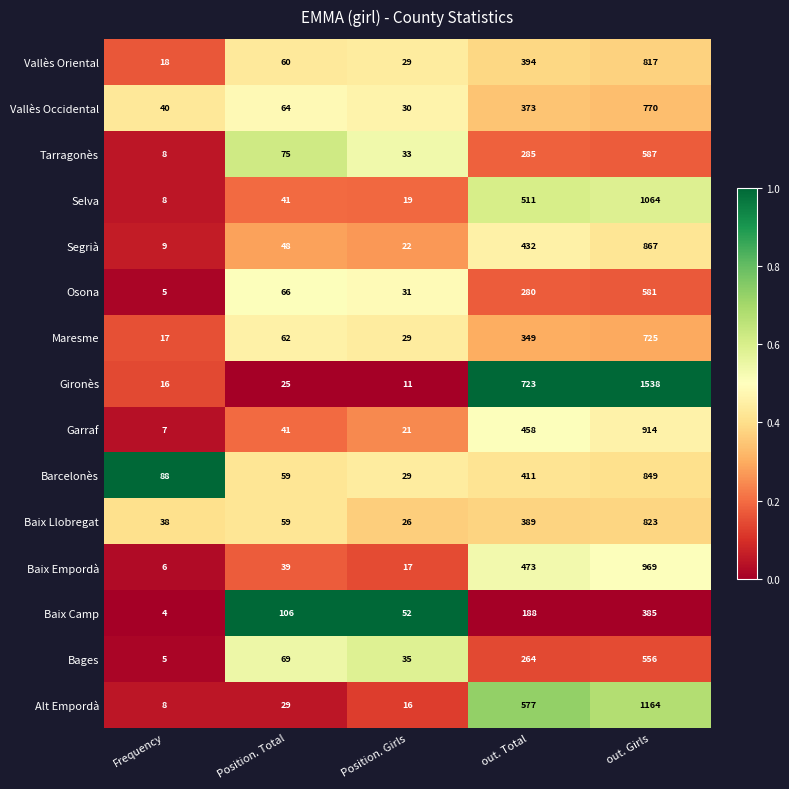

What is the average value of the Bages series?

186